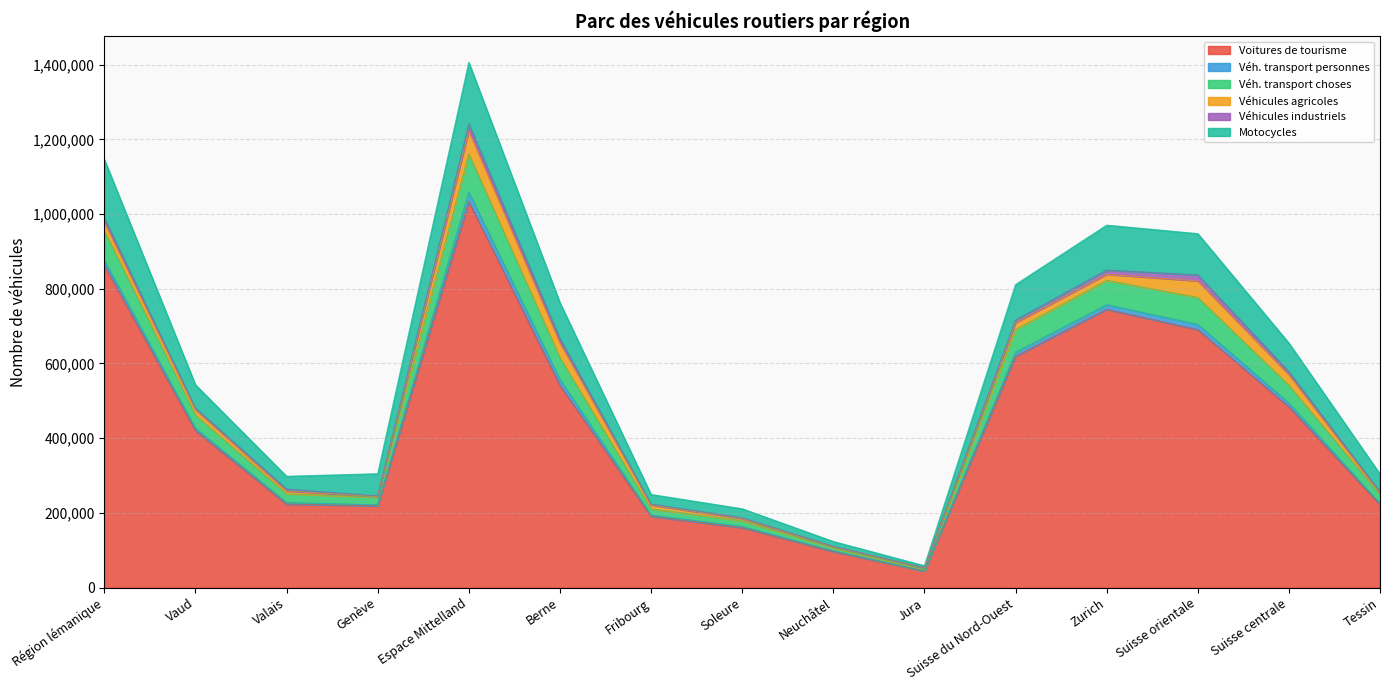

Where is the first local minimum for Motocycles?

Valais